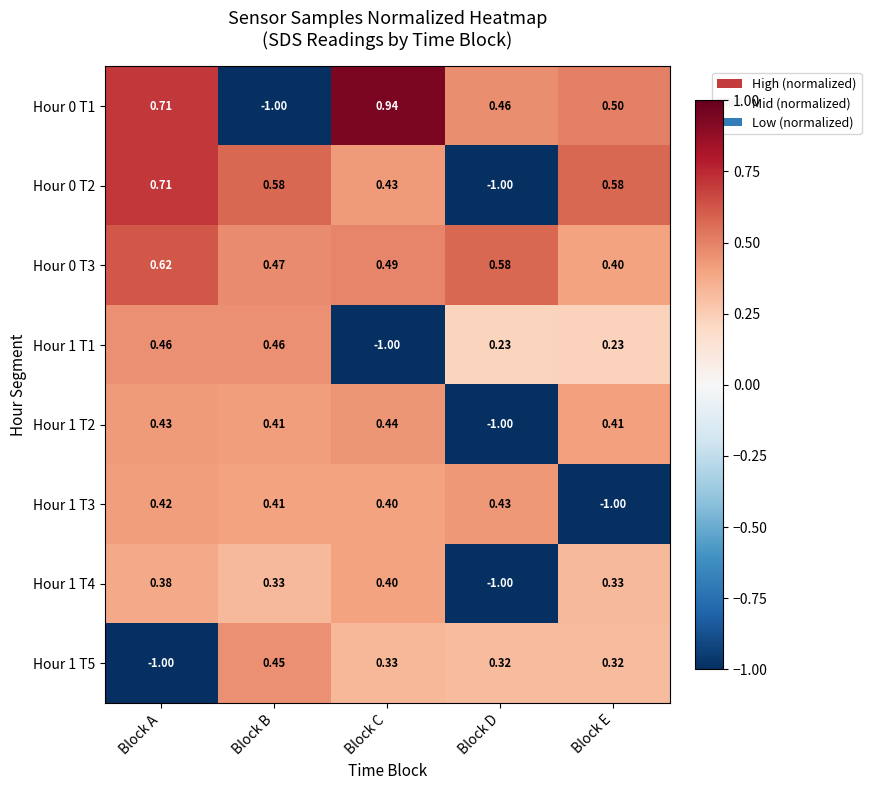

Which category has the highest value across all series?

Block C